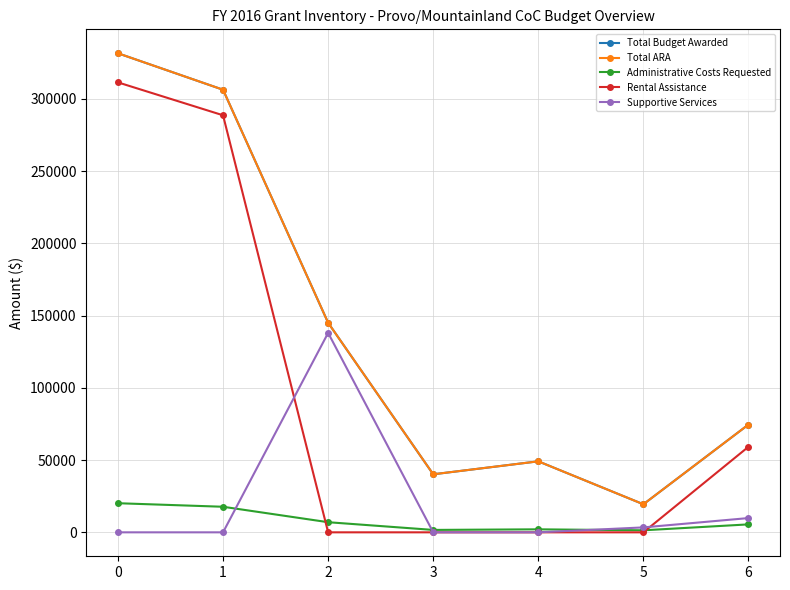

Is it true that Total ARA equals 145000 at 2?

True